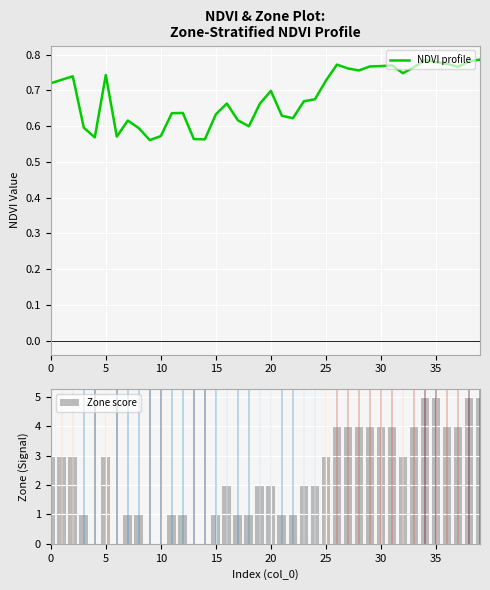

True or false: NDVI profile has a value of 1.2 at 5.

False